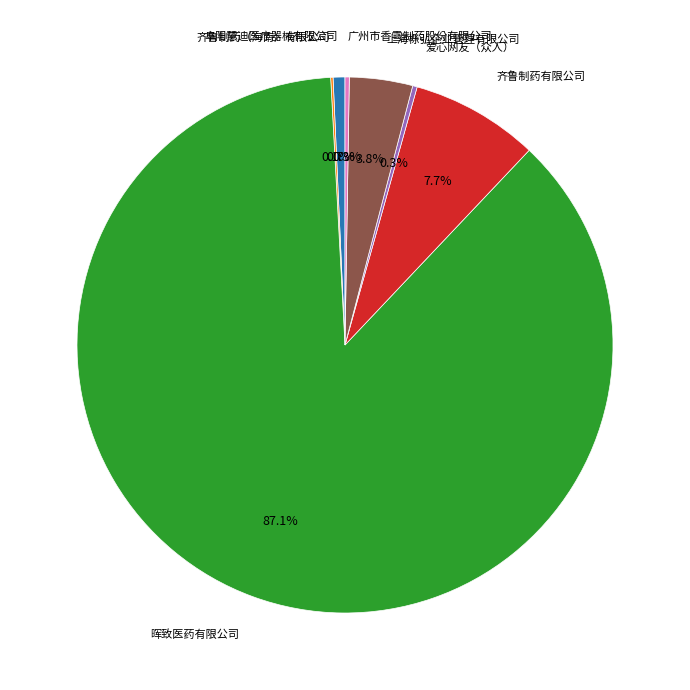

Which slice represents more than half of the pie?

晖致医药有限公司